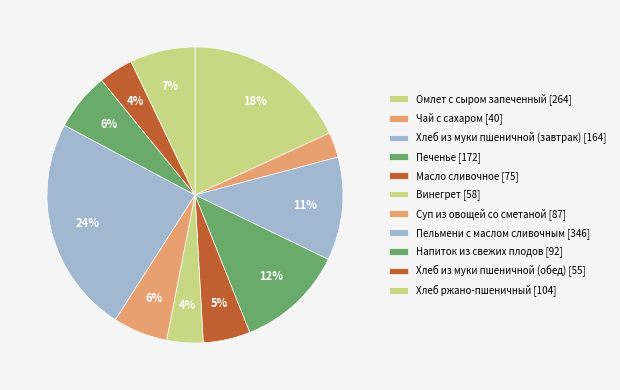

How many segments does this pie chart have?

11